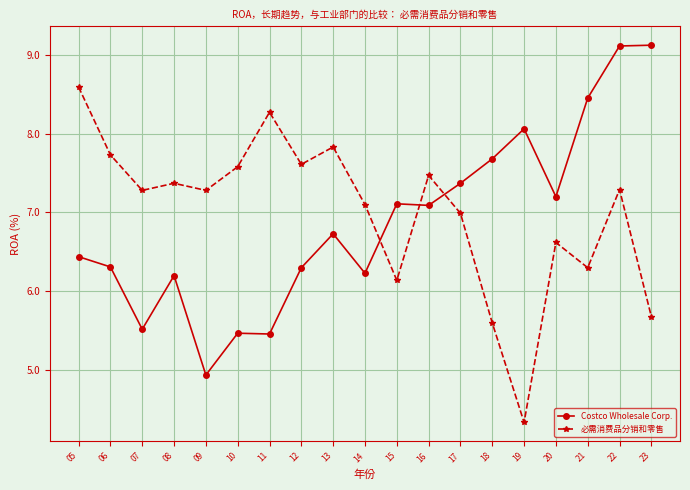

Reading left to right, transcribe all the data shown in this chart.

Costco Wholesale Corp.: 05=6.4	06=6.3	07=5.5	08=6.2	09=4.9	10=5.5	11=5.5	12=6.3	13=6.7	14=6.2	15=7.1	16=7.1	17=7.4	18=7.7	19=8.1	20=7.2	21=8.5	22=9.1	23=9.1
必需消费品分销和零售: 05=8.6	06=7.7	07=7.3	08=7.4	09=7.3	10=7.6	11=8.3	12=7.6	13=7.8	14=7.1	15=6.1	16=7.5	17=7.0	18=5.6	19=4.3	20=6.6	21=6.3	22=7.3	23=5.7